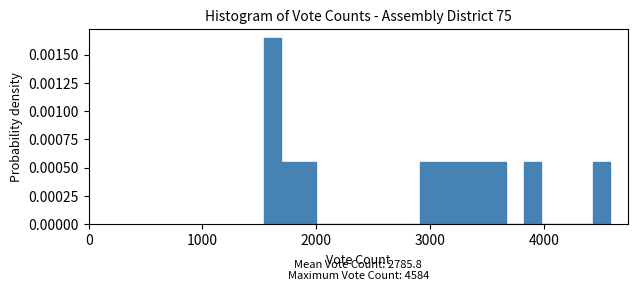

Around what value on the x-axis is the tallest bar? Give the approximate position of its centre, as read against the axis.

1600